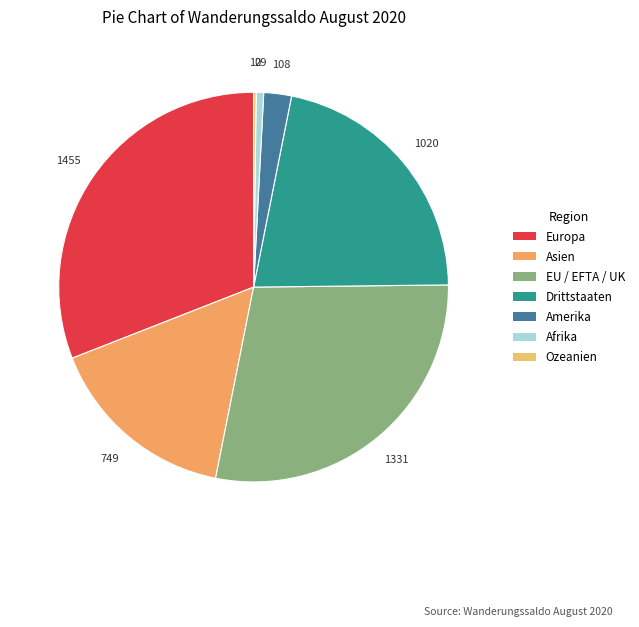

Is it true that Drittstaaten is 22% of the pie?

True